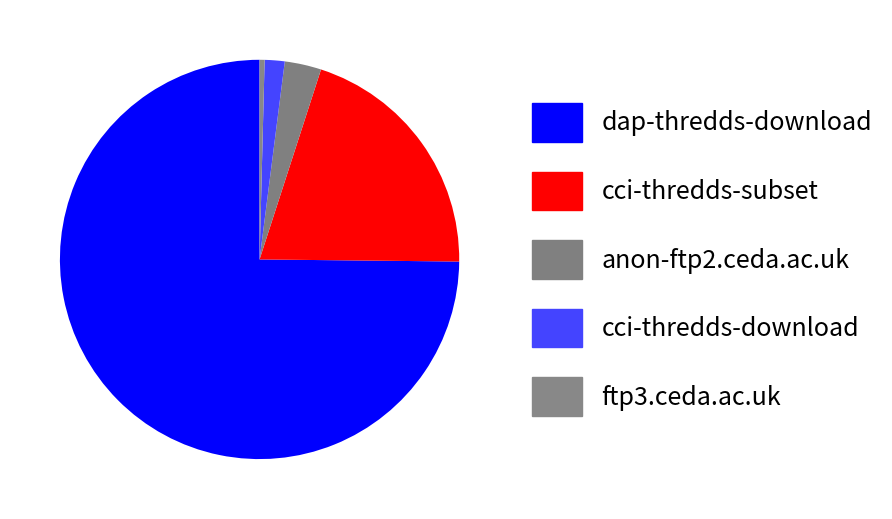

Is it true that ftp3.ceda.ac.uk is 11% of the pie?

False